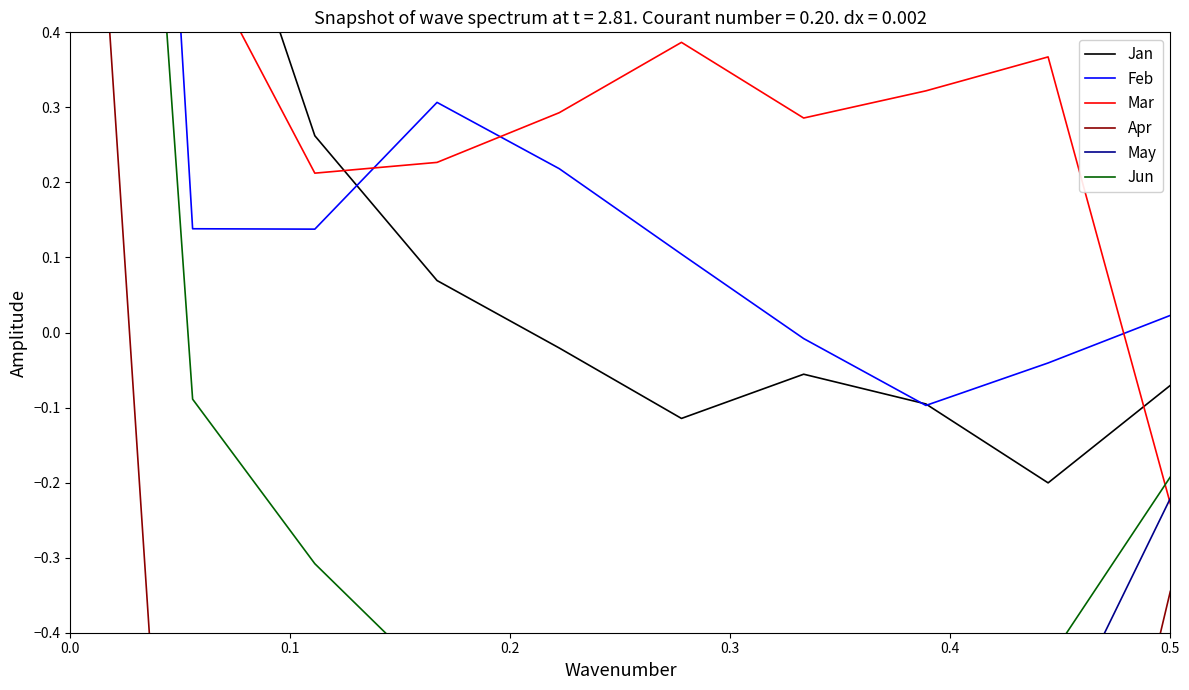

What is the sum of all Jan values?

3.4